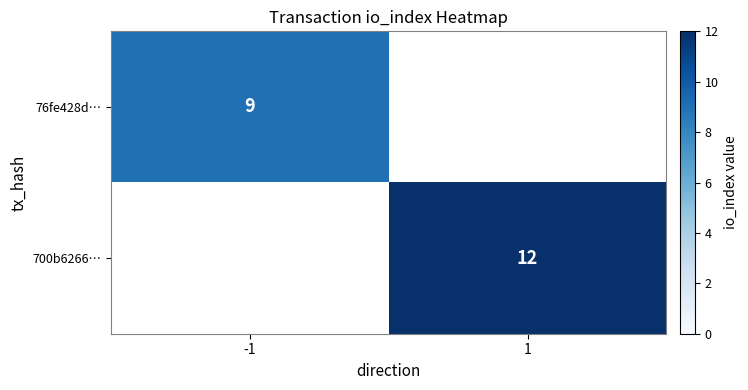

The value of 76fe428d… at -1 is 16. True or false?

False